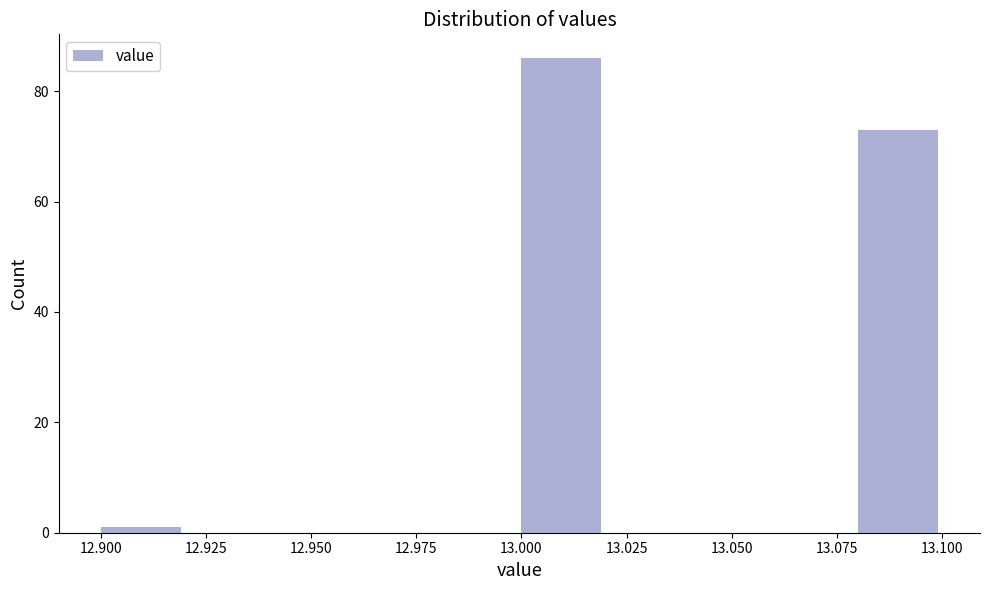

Which range on the x-axis has the tallest bar?

13.00 to 13.02